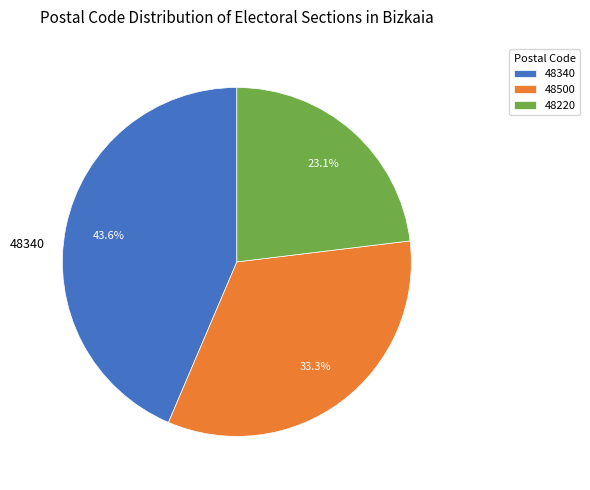

Is there any slice that represents more than half of the pie?

No